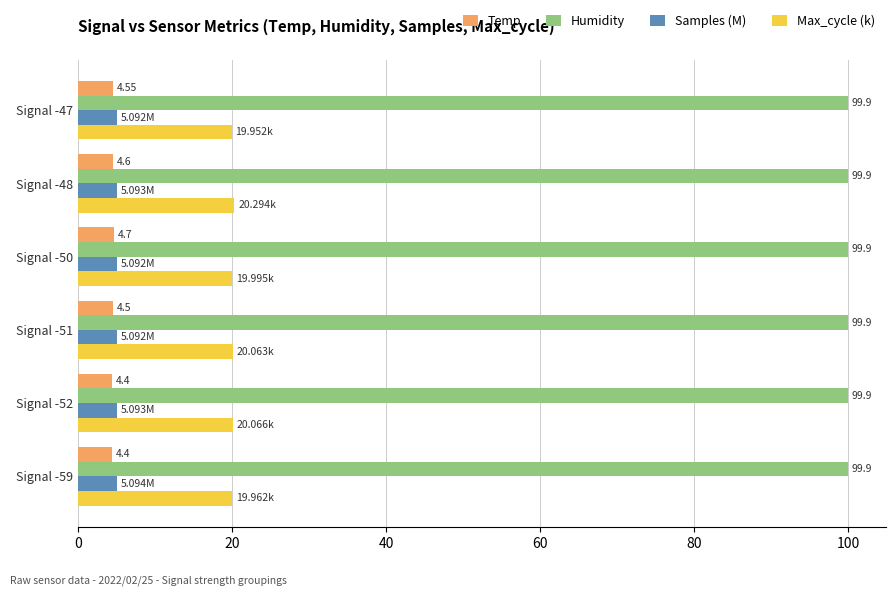

List the series in order of their peak value, lowest first.

Temp, Samples (M), Max_cycle (k), Humidity